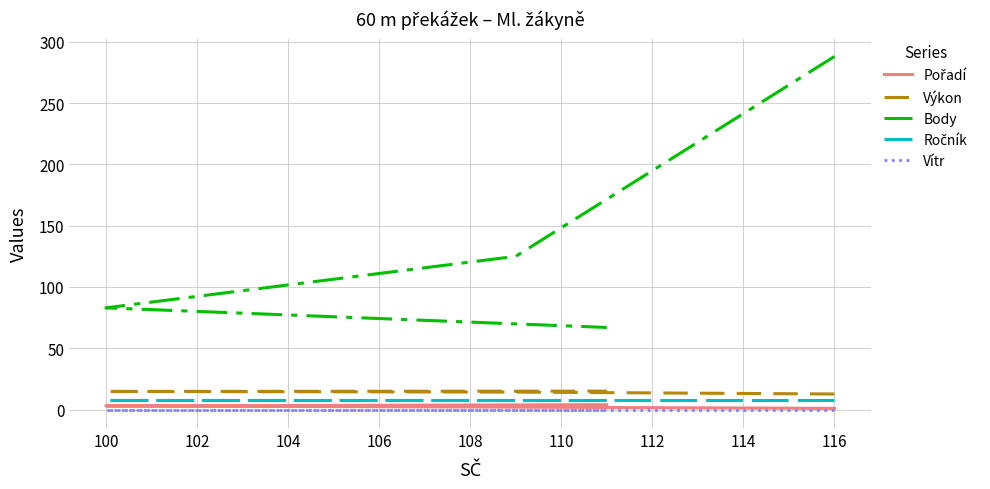

At which label does Výkon first exceed 14?

100